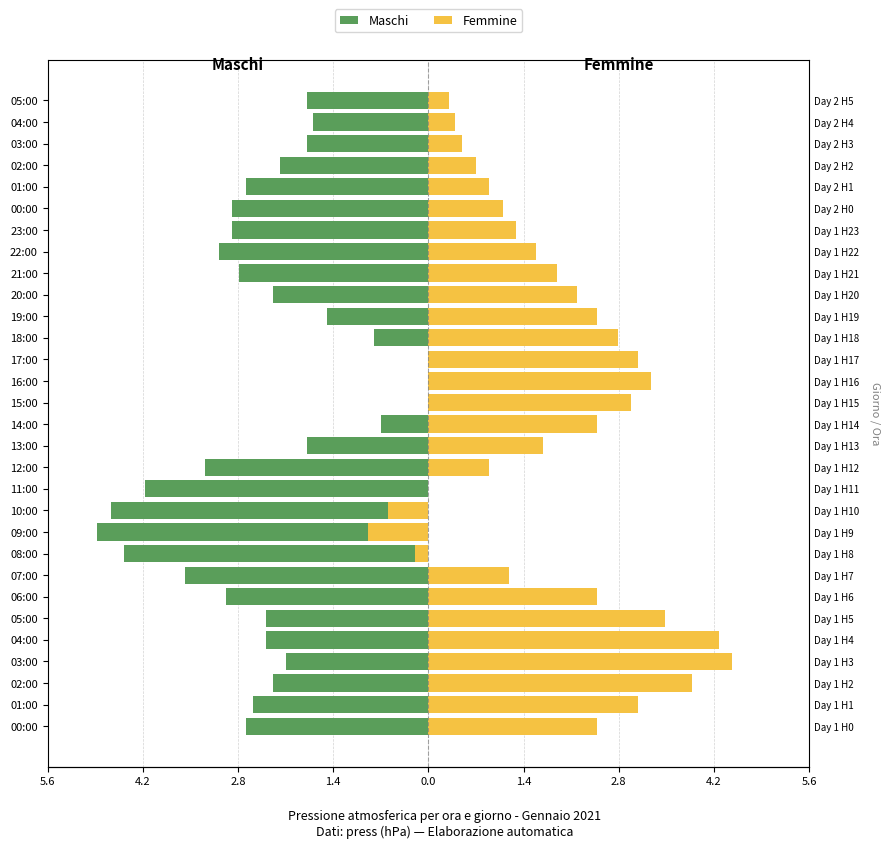

The value of Maschi at 01:00 is -2.6. True or false?

True